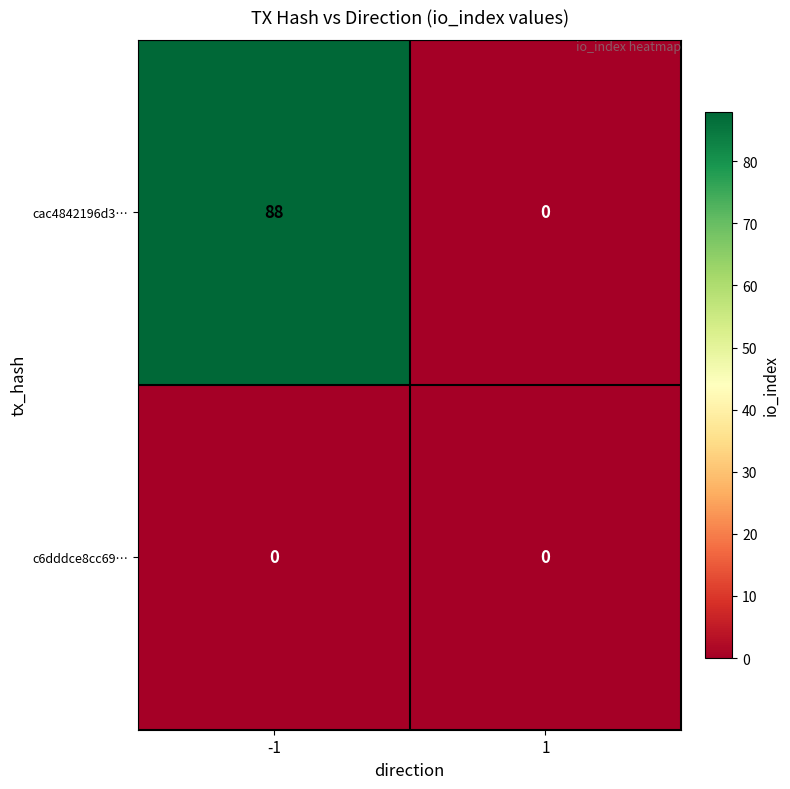

What is the maximum value shown in the chart?

88